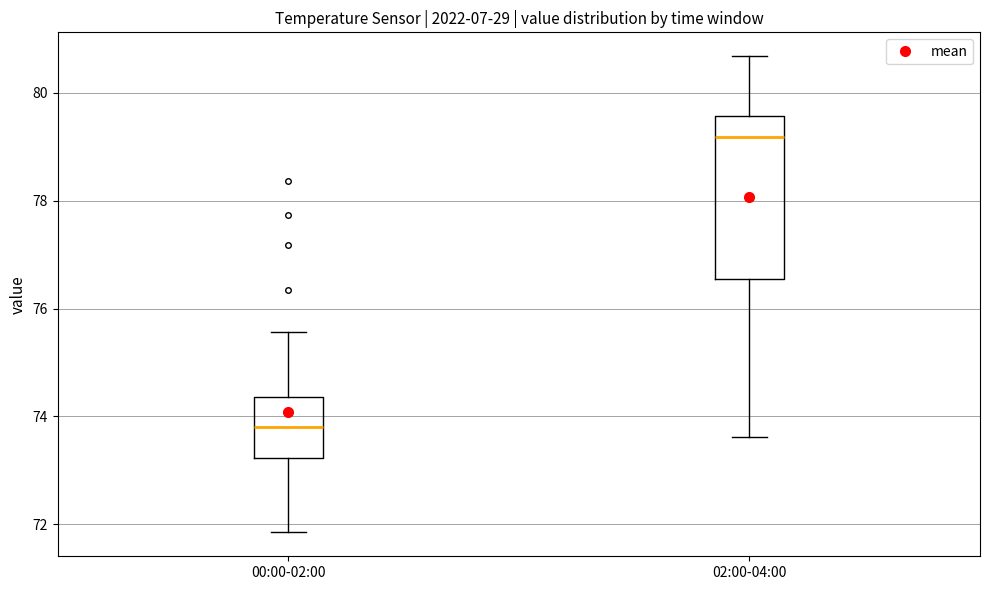

Where does the median line of the box for 02:00-04:00 sit on the y-axis? The values are not printed on the chart, so give them approximately, as read against the axis.

79.2